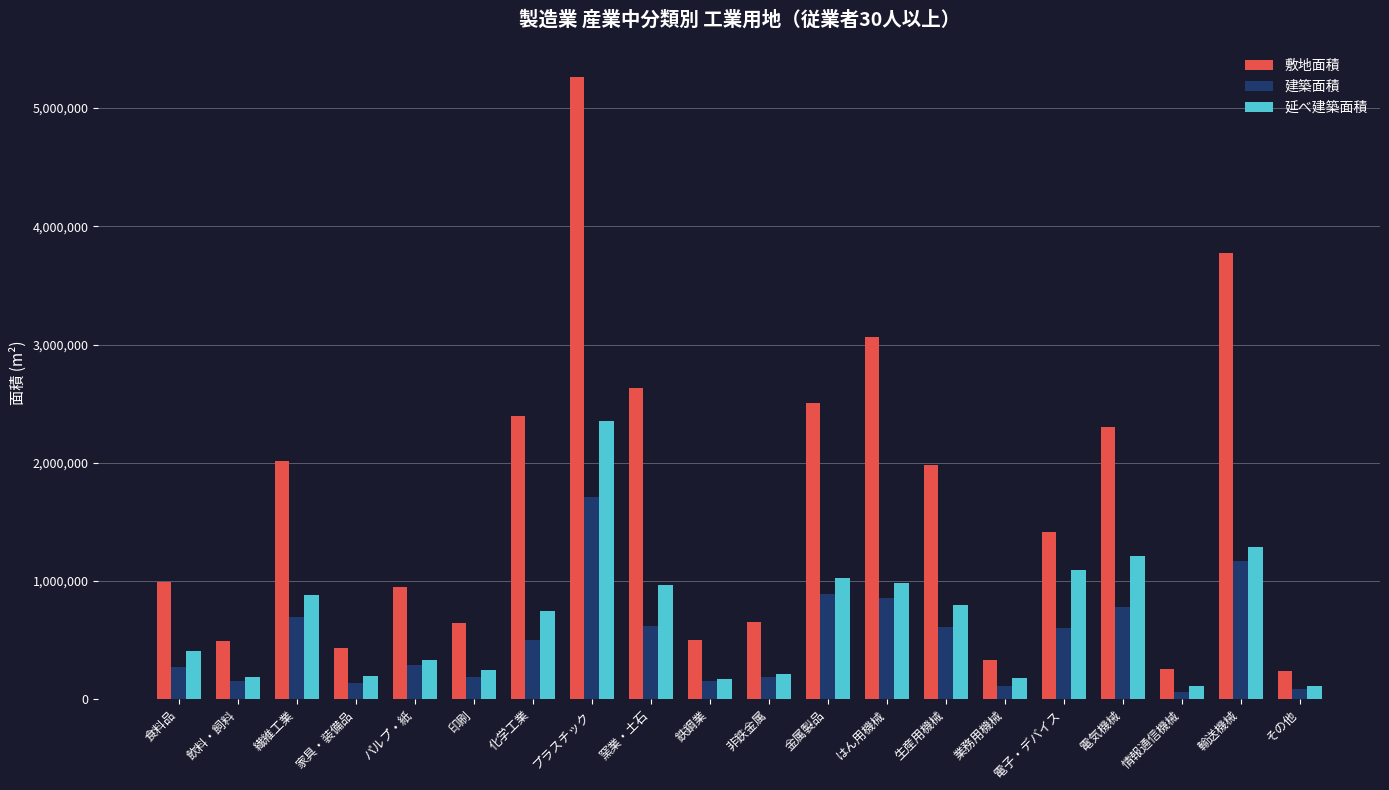

Which series has the largest range (max minus min)?

敷地面積